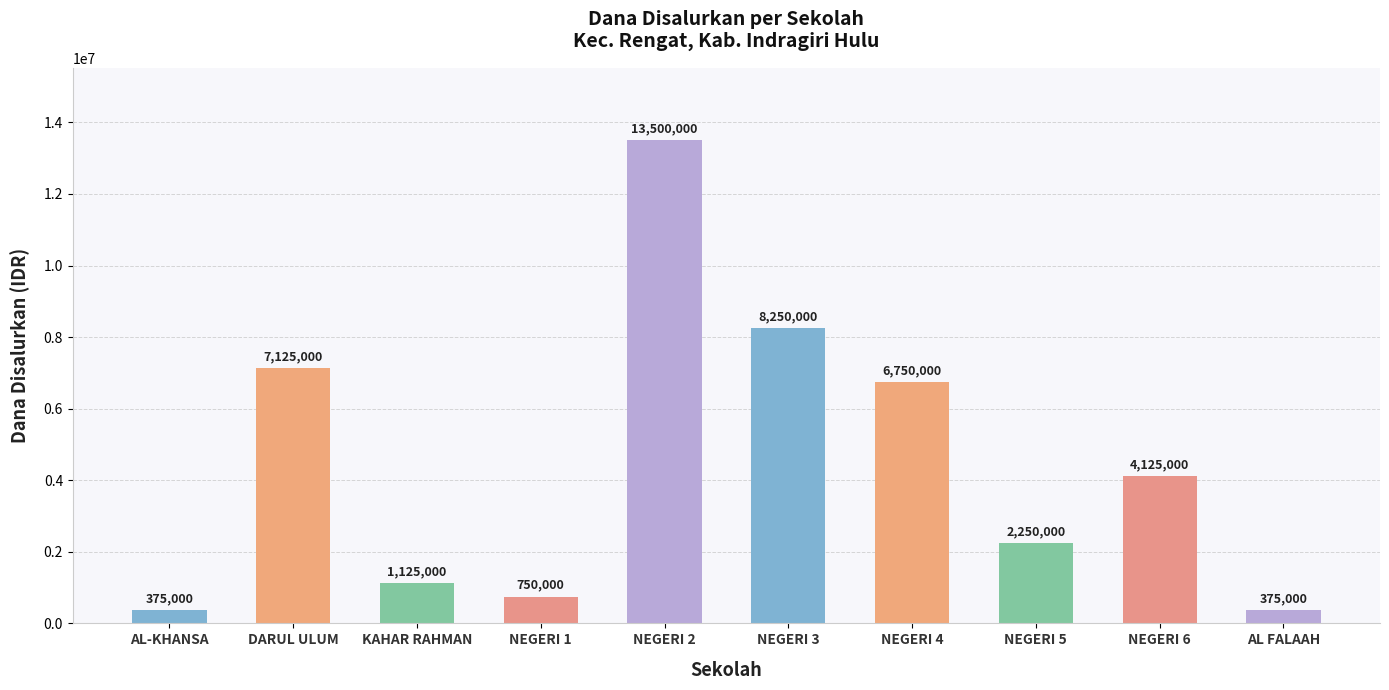

What is the change in value from NEGERI 6 to AL FALAAH?

-3750000